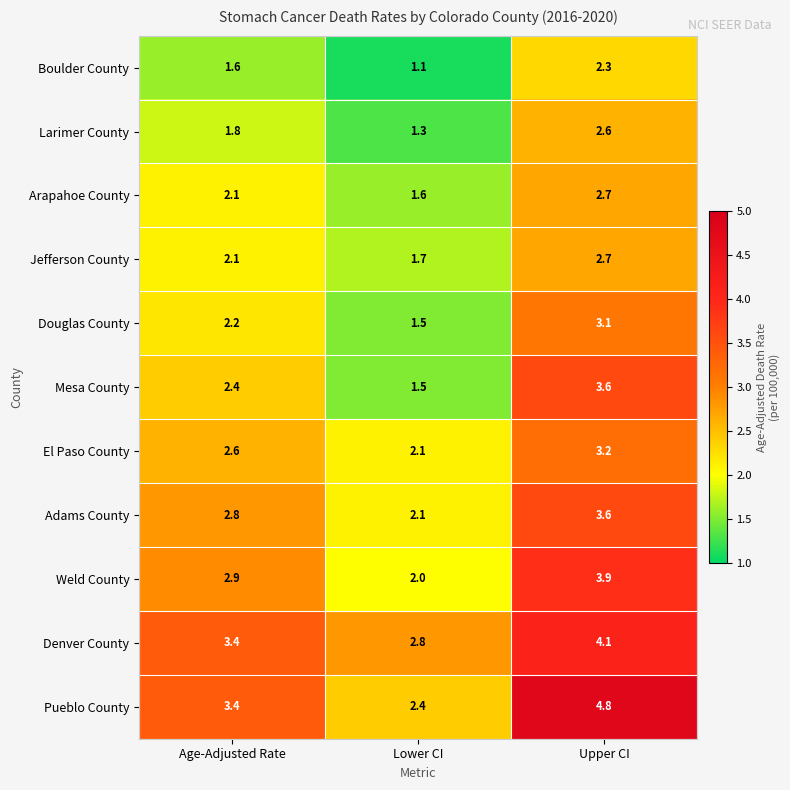

What is the total value across all series at Upper CI?

36.6